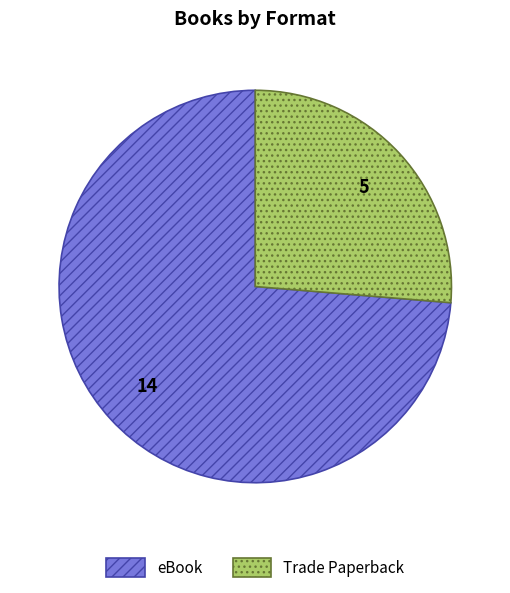

Rank the categories by value from highest to lowest.

eBook, Trade Paperback